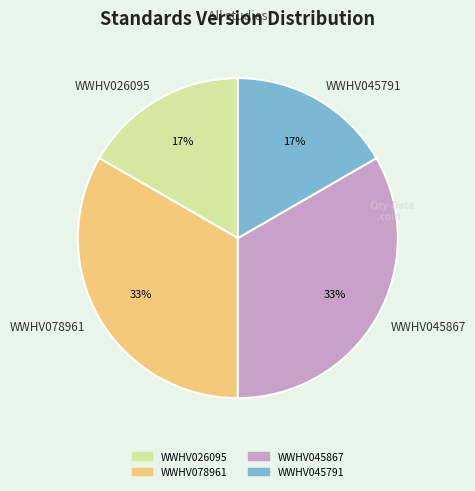

Does WWHV045791 represent more than half of the total?

No